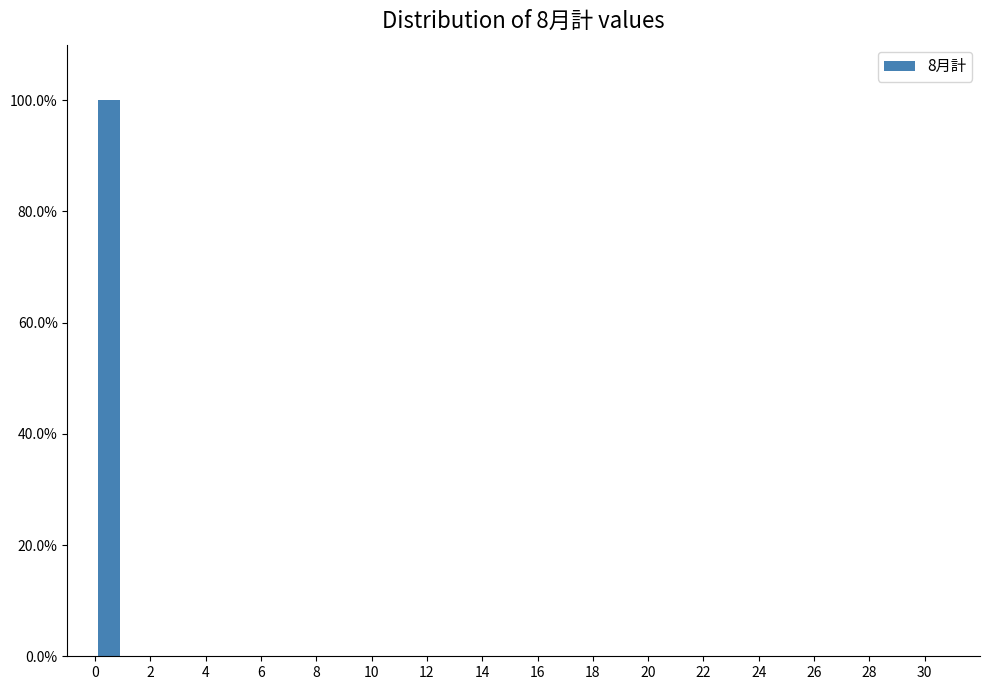

Which range on the x-axis has the tallest bar?

0 to 1